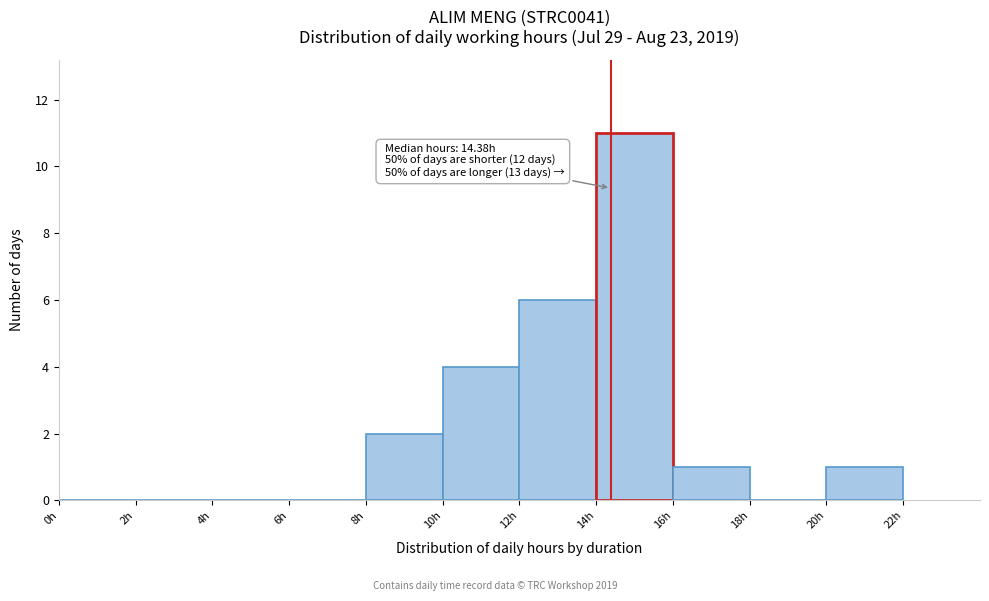

Over which range of the x-axis is the bar tallest?

14 to 16